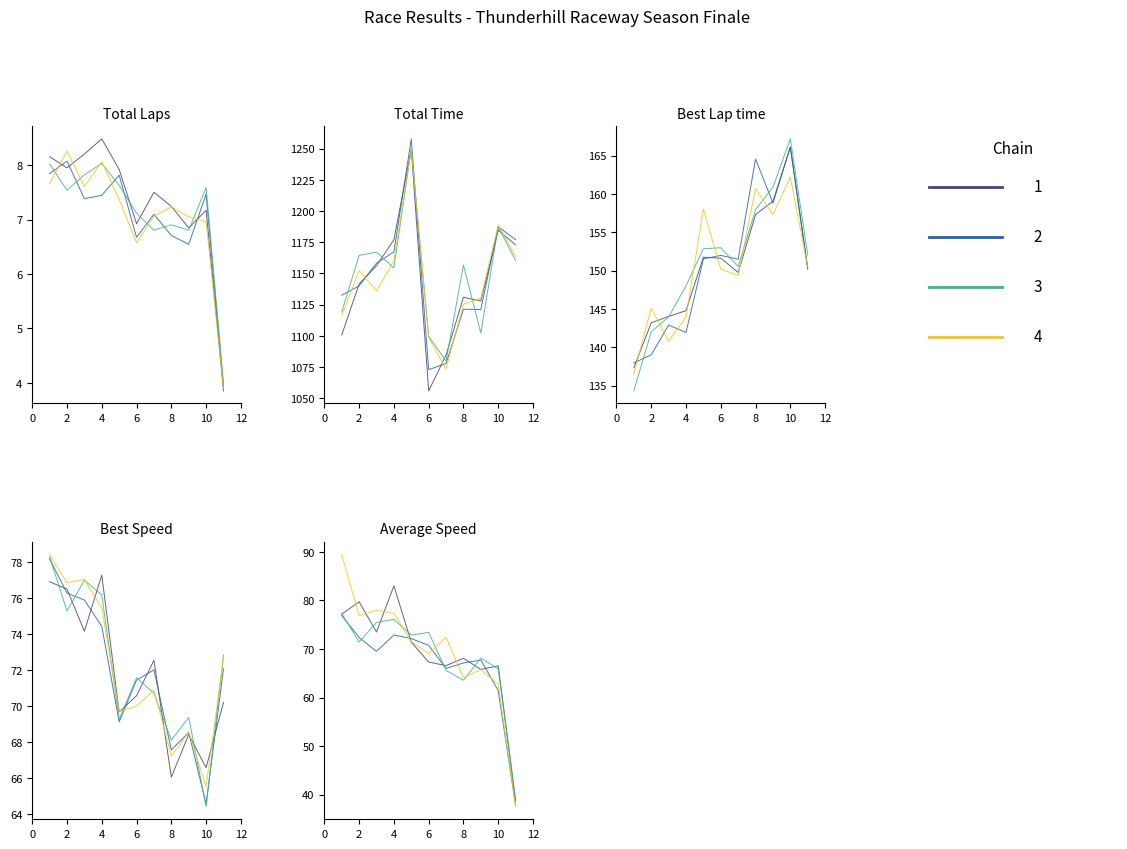

How many categories are shown in the chart?

11